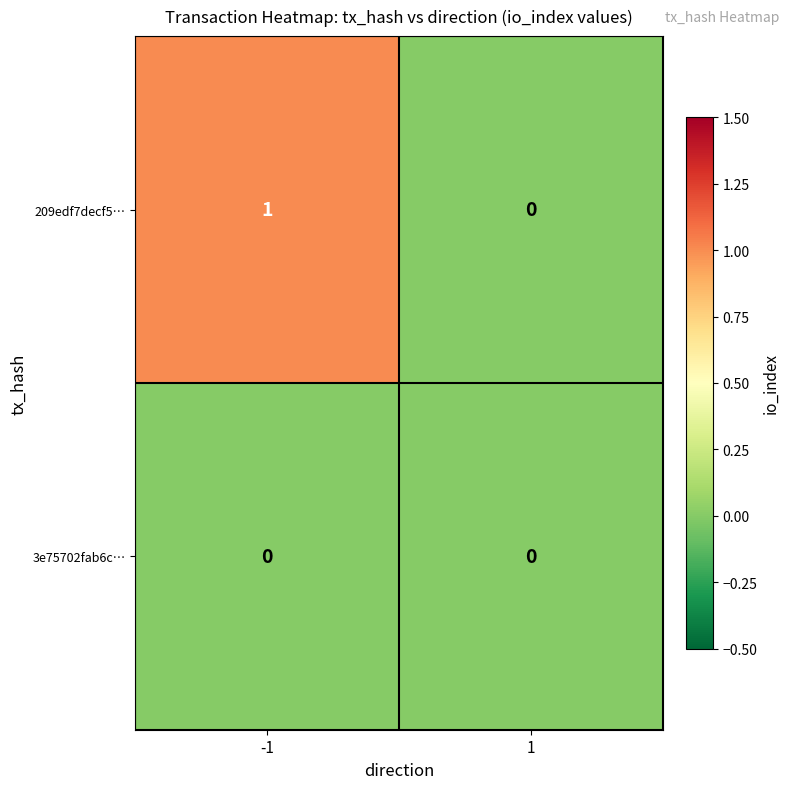

Reading left to right, list all the values displayed in this chart.

209edf7decf5…: -1=1	1=0
3e75702fab6c…: -1=0	1=0